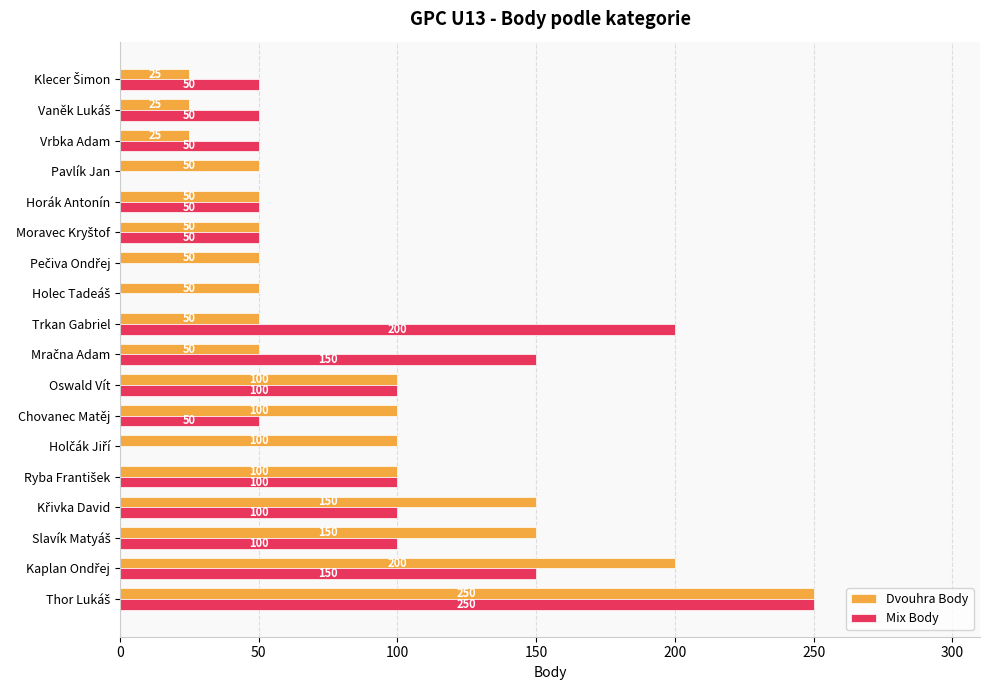

The Mix Body series shows 38 at Oswald Vít. True or false?

False